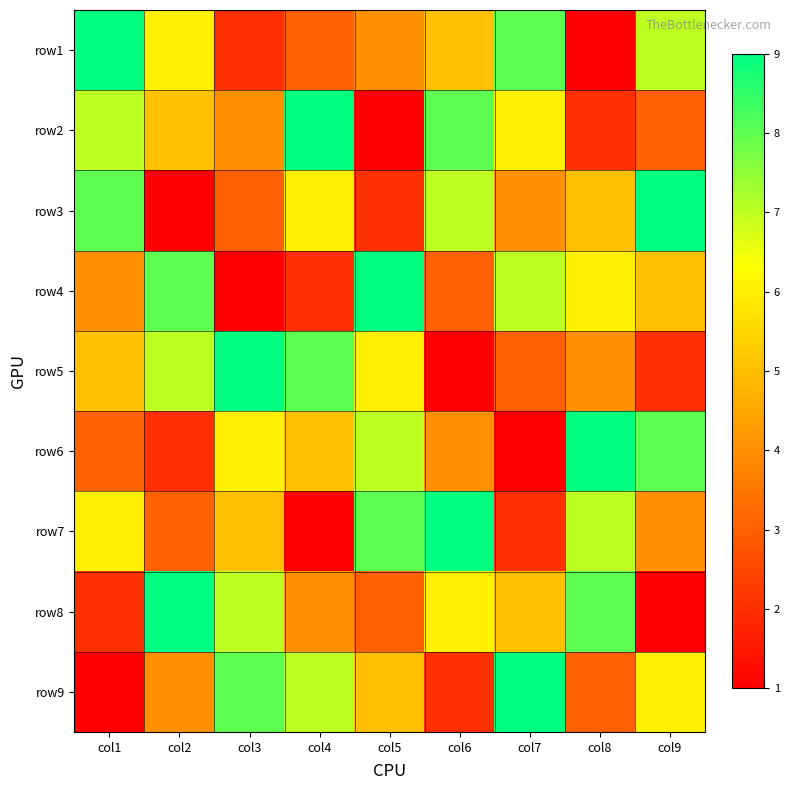

Reading left to right, extract all data points from this chart.

row1: col1=9	col2=6	col3=2	col4=3	col5=4	col6=5	col7=8	col8=1	col9=7
row2: col1=7	col2=5	col3=4	col4=9	col5=1	col6=8	col7=6	col8=2	col9=3
row3: col1=8	col2=1	col3=3	col4=6	col5=2	col6=7	col7=4	col8=5	col9=9
row4: col1=4	col2=8	col3=1	col4=2	col5=9	col6=3	col7=7	col8=6	col9=5
row5: col1=5	col2=7	col3=9	col4=8	col5=6	col6=1	col7=3	col8=4	col9=2
row6: col1=3	col2=2	col3=6	col4=5	col5=7	col6=4	col7=1	col8=9	col9=8
row7: col1=6	col2=3	col3=5	col4=1	col5=8	col6=9	col7=2	col8=7	col9=4
row8: col1=2	col2=9	col3=7	col4=4	col5=3	col6=6	col7=5	col8=8	col9=1
row9: col1=1	col2=4	col3=8	col4=7	col5=5	col6=2	col7=9	col8=3	col9=6